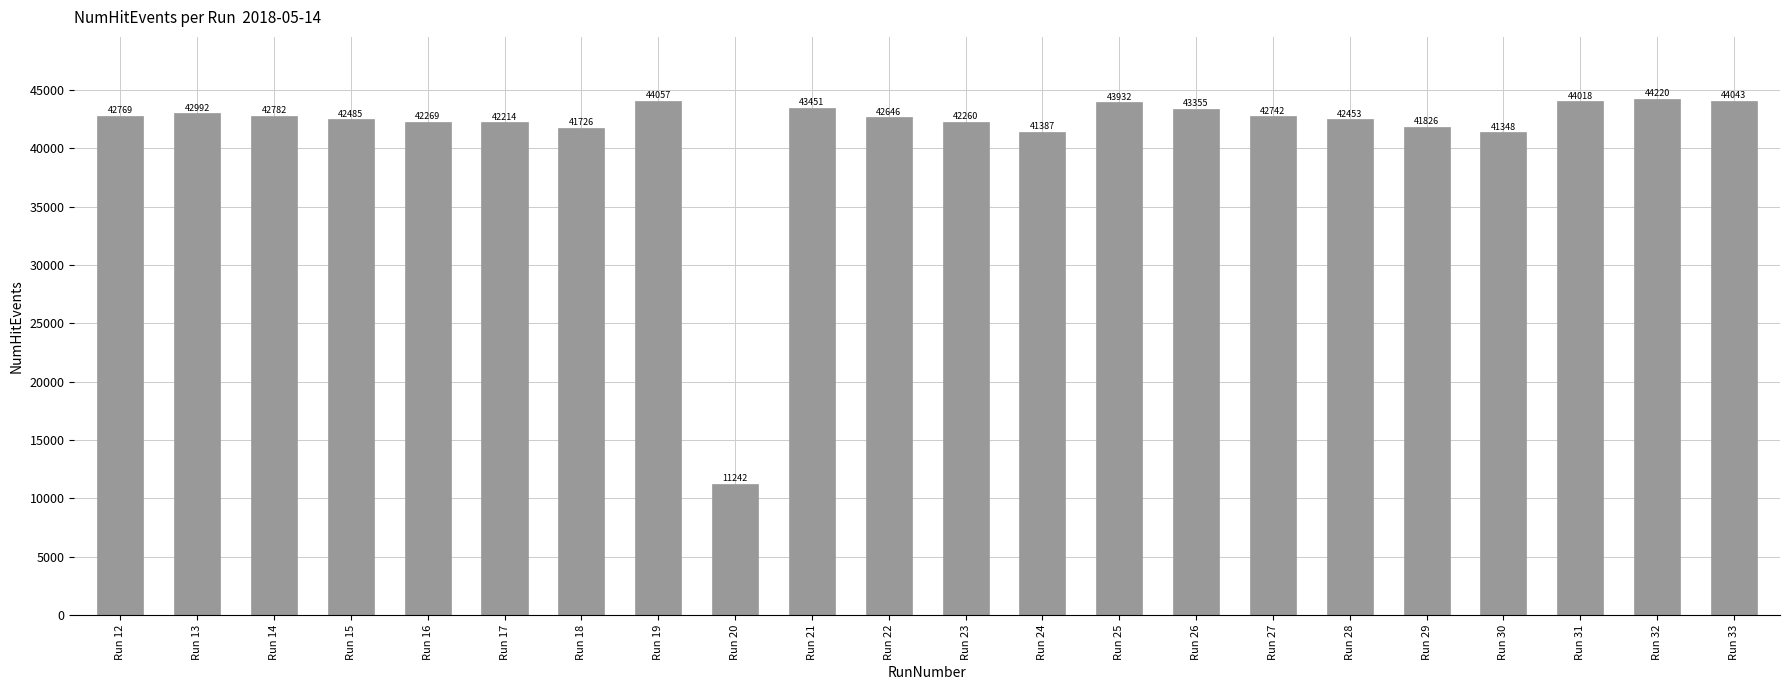

List the labels in order of value, smallest first.

Run 20, Run 30, Run 24, Run 18, Run 29, Run 17, Run 23, Run 16, Run 28, Run 15, Run 22, Run 27, Run 12, Run 14, Run 13, Run 26, Run 21, Run 25, Run 31, Run 33, Run 19, Run 32